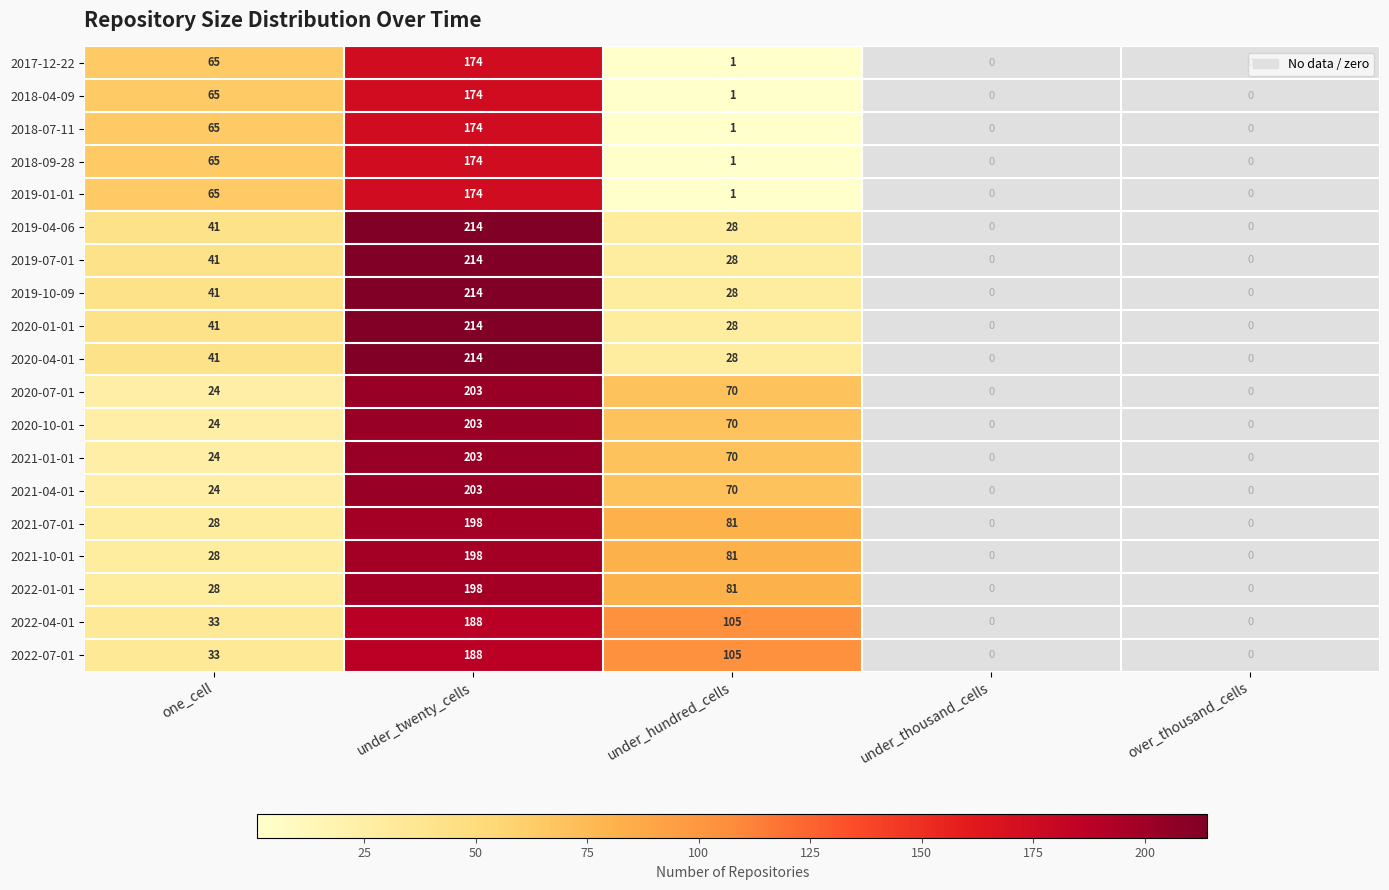

What is the minimum value shown in the chart?

1.0